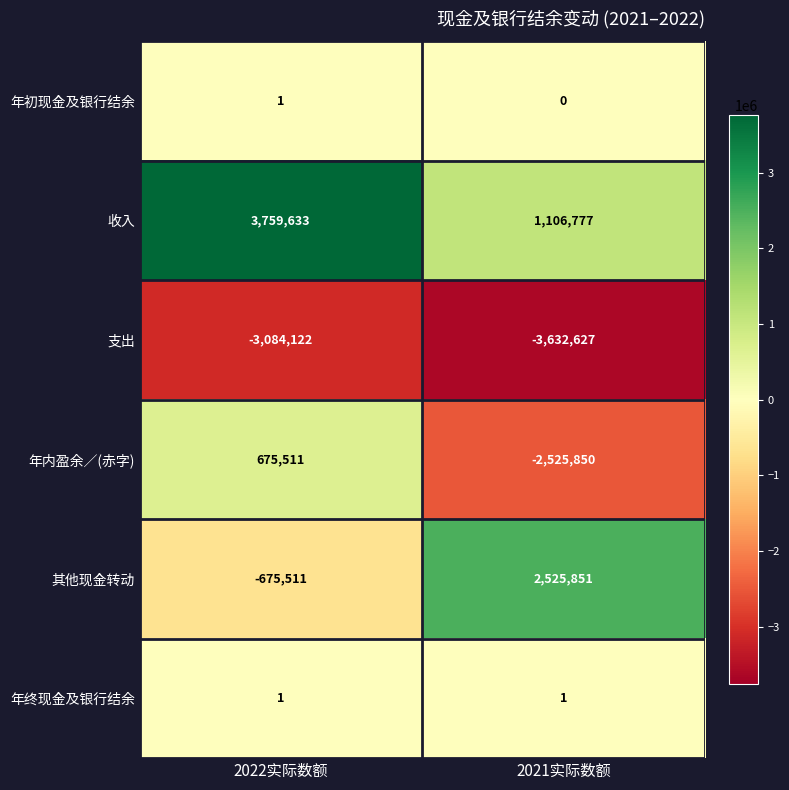

Is it true that 其他现金转动 equals 3681879 at 2021实际数额?

False